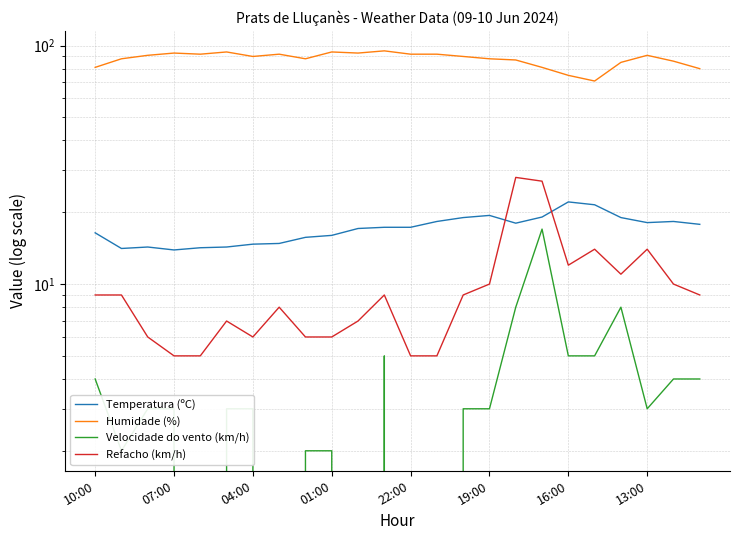

At which label is Humidade (%) closest to 83?

10:00